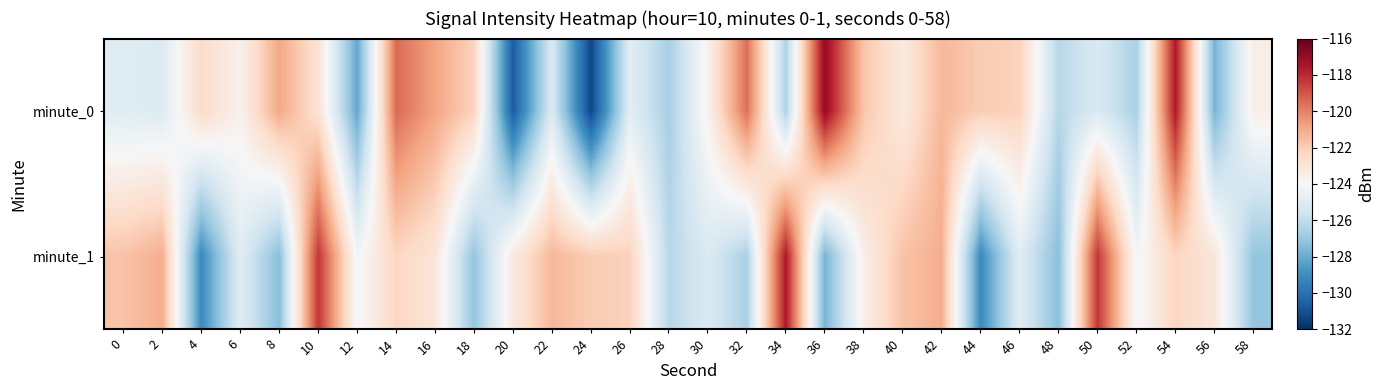

Which series has the largest range (max minus min)?

minute_0